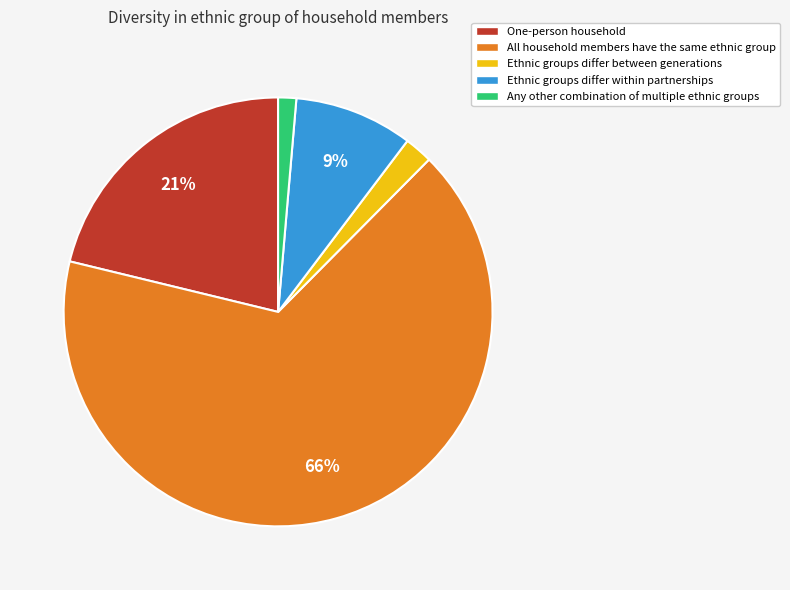

Which has a higher value, Ethnic groups differ between generations or All household members have the same ethnic group?

All household members have the same ethnic group